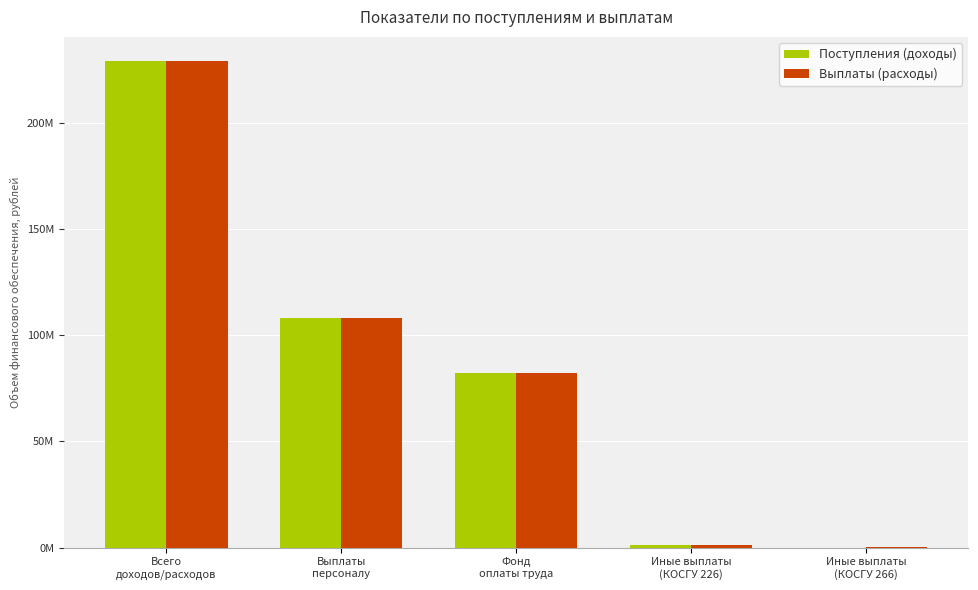

What are all the series names shown in the legend?

Поступления (доходы), Выплаты (расходы)